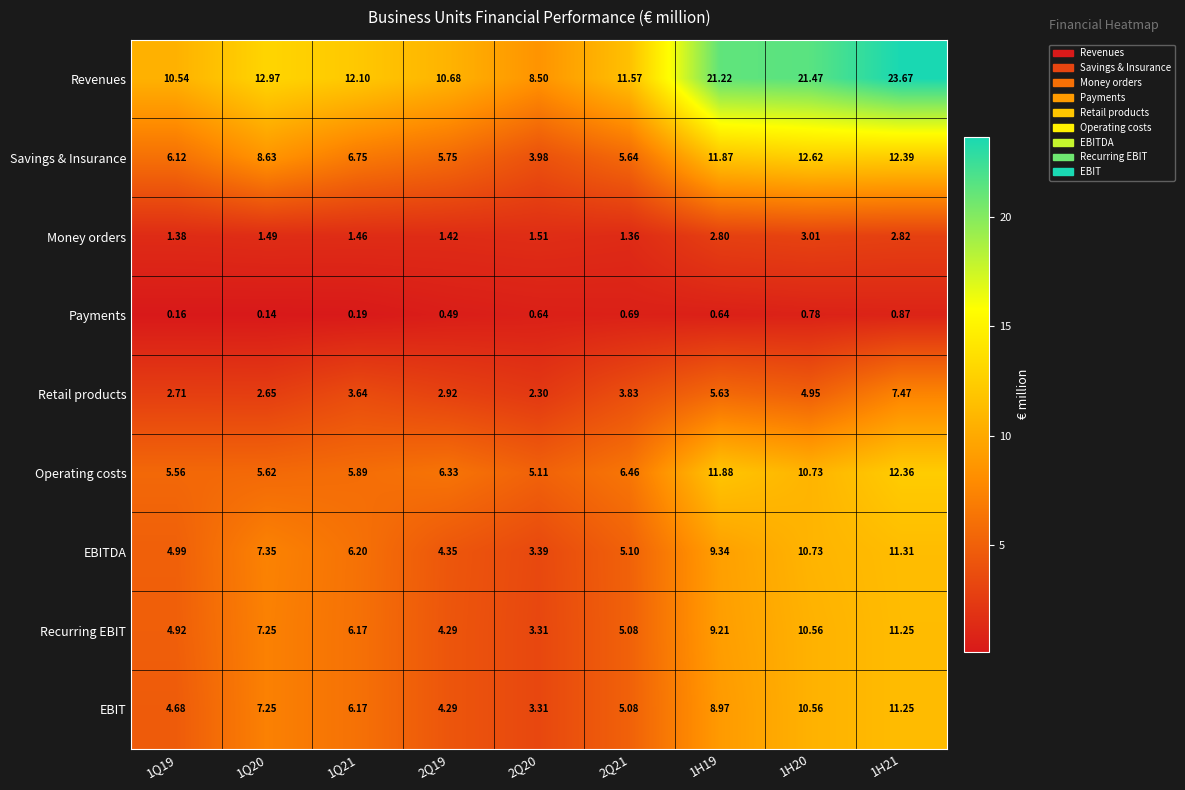

Which series has the largest total across all categories?

Revenues